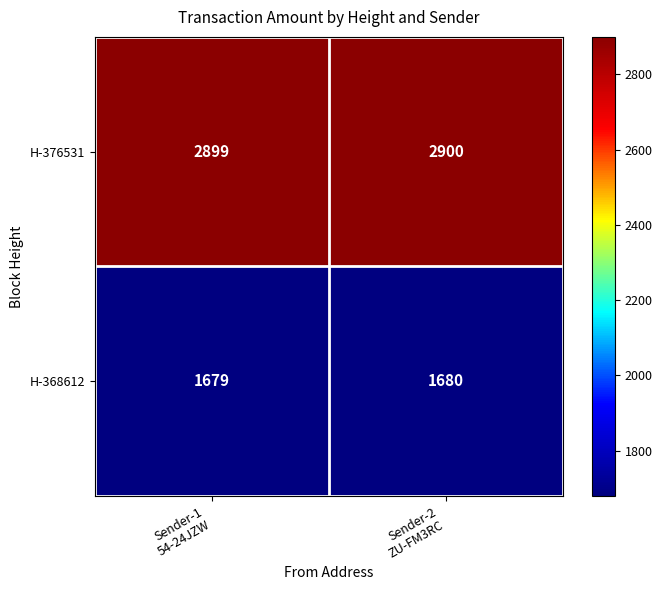

Which series has the largest total across all categories?

H-376531